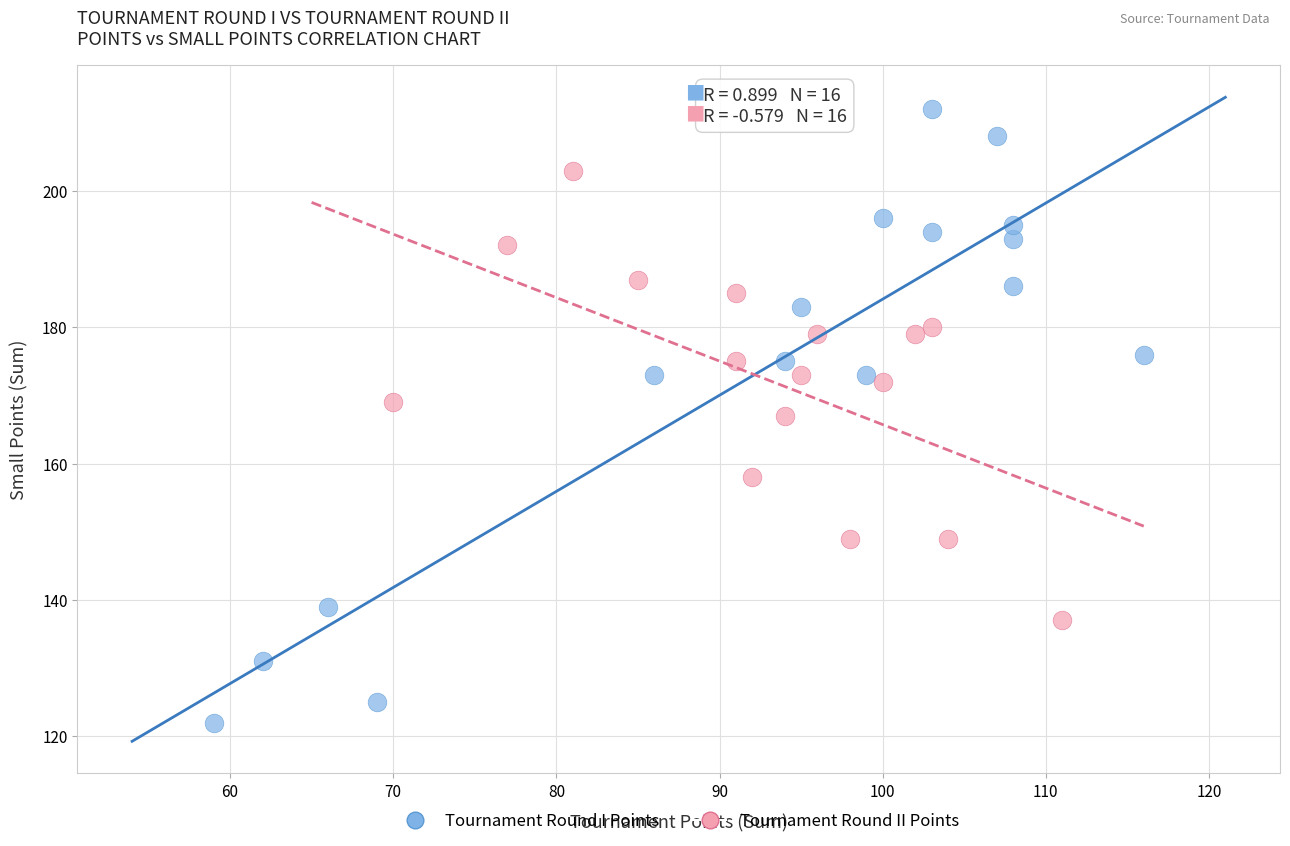

Which series contains the lowest Y value?

Tournament Round I Points